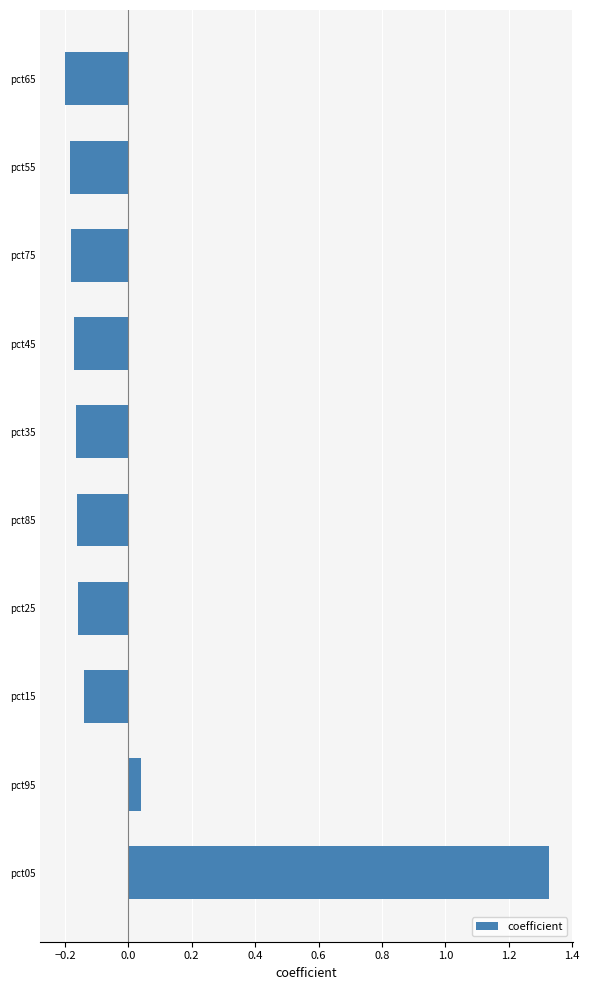

How many values exceed 0?

2